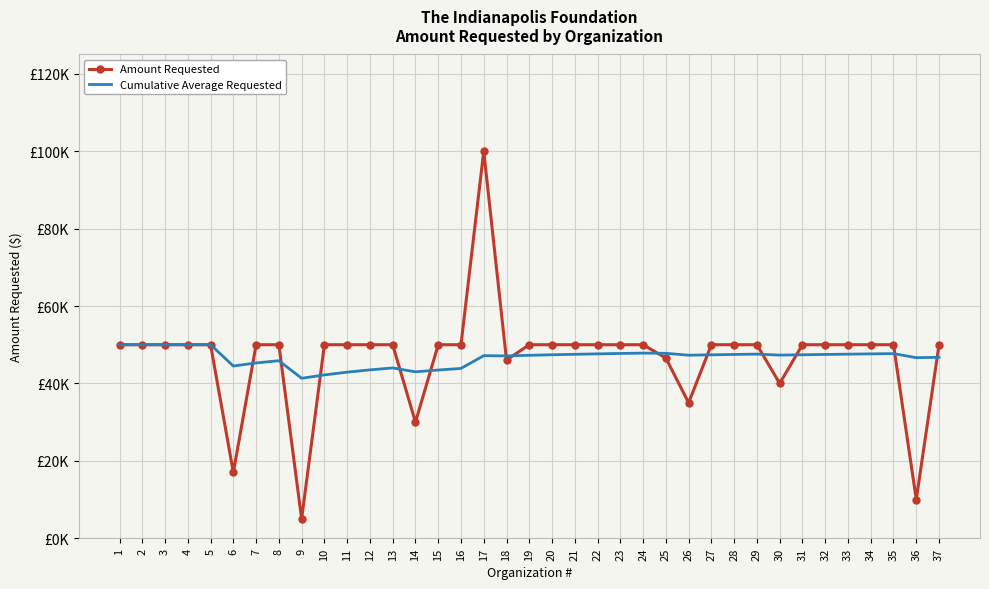

In Amount Requested, how many points are lower than both neighbors (excluding endpoints)?

7